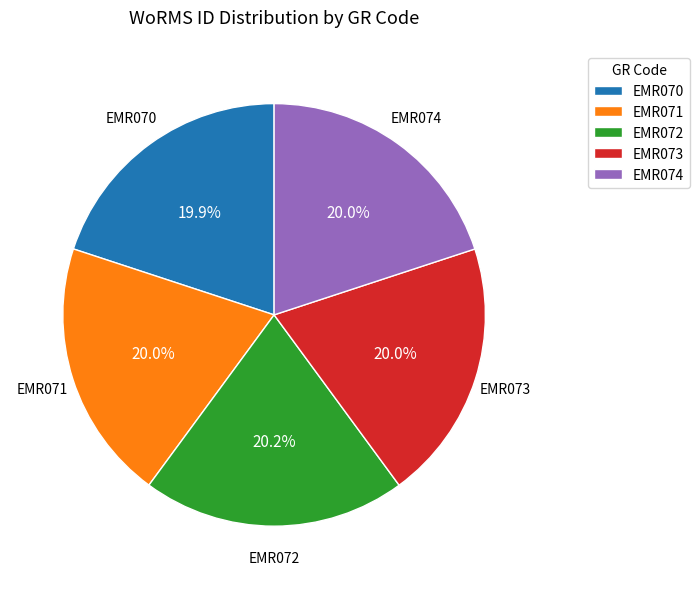

How many slices are in this pie chart?

5